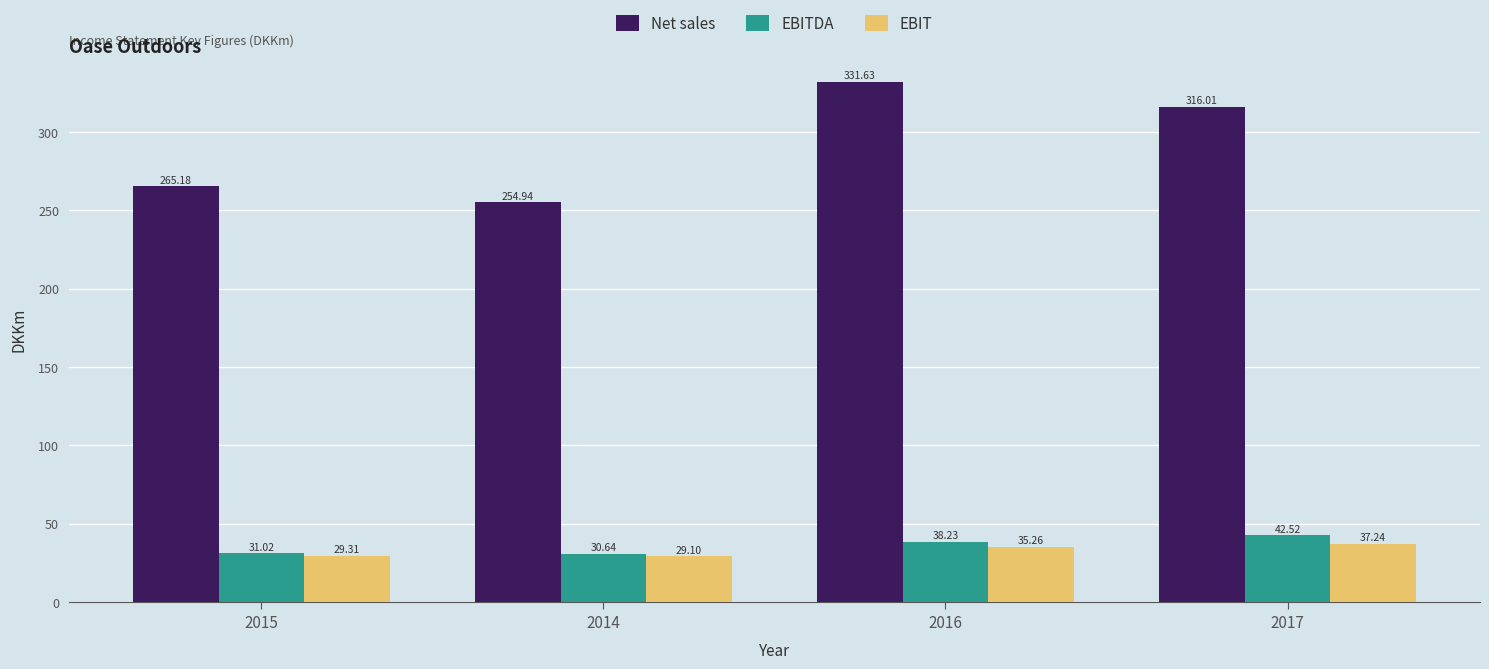

Rank the categories by EBIT value from highest to lowest.

2017, 2016, 2015, 2014